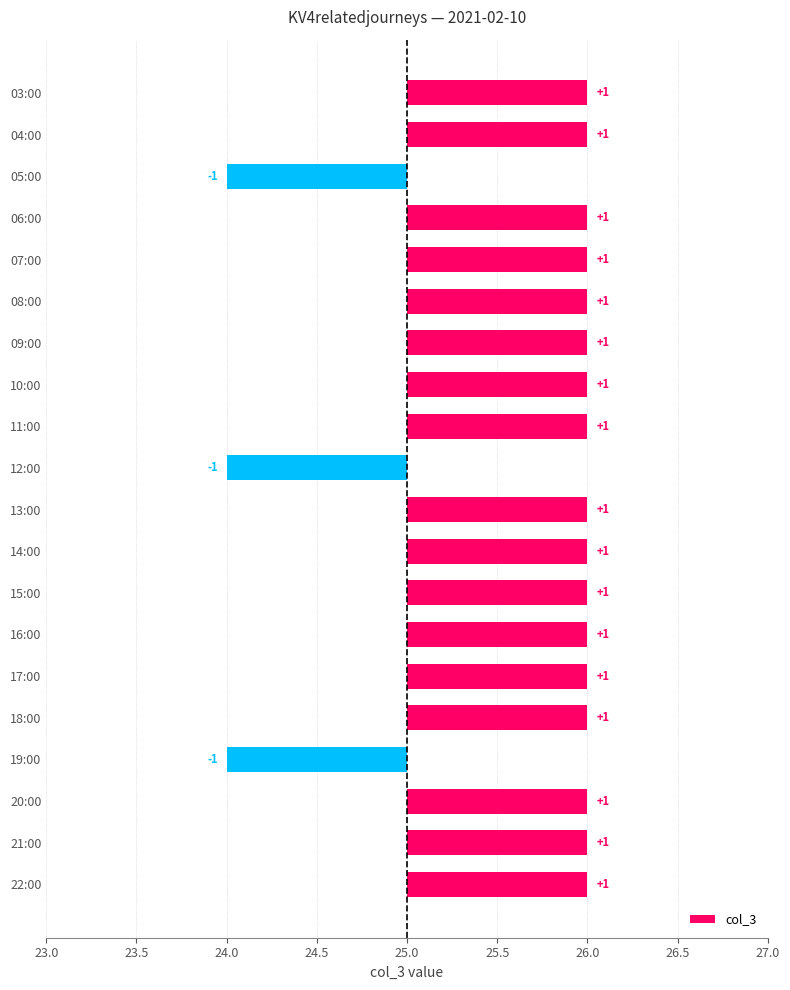

What is the average value?

26